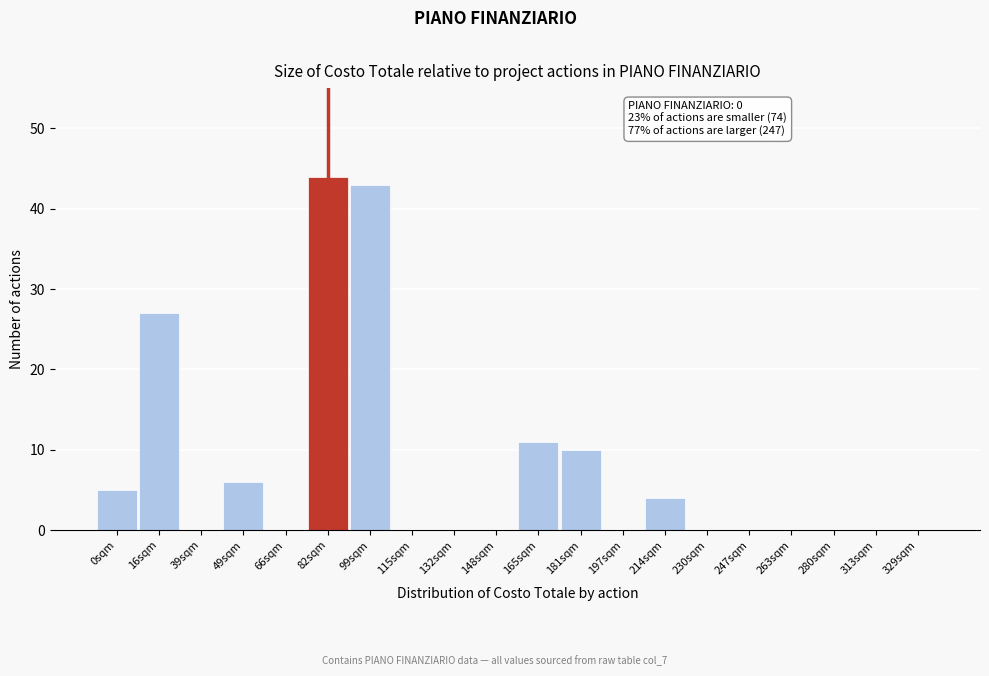

Reading right to left, list all the values displayed in this chart.

329sqm=0	313sqm=0	280sqm=0	263sqm=0	247sqm=0	230sqm=0	214sqm=4	197sqm=0	181sqm=10	165sqm=11	148sqm=0	132sqm=0	115sqm=0	99sqm=43	82sqm=44	66sqm=0	49sqm=6	39sqm=0	16sqm=27	0sqm=5